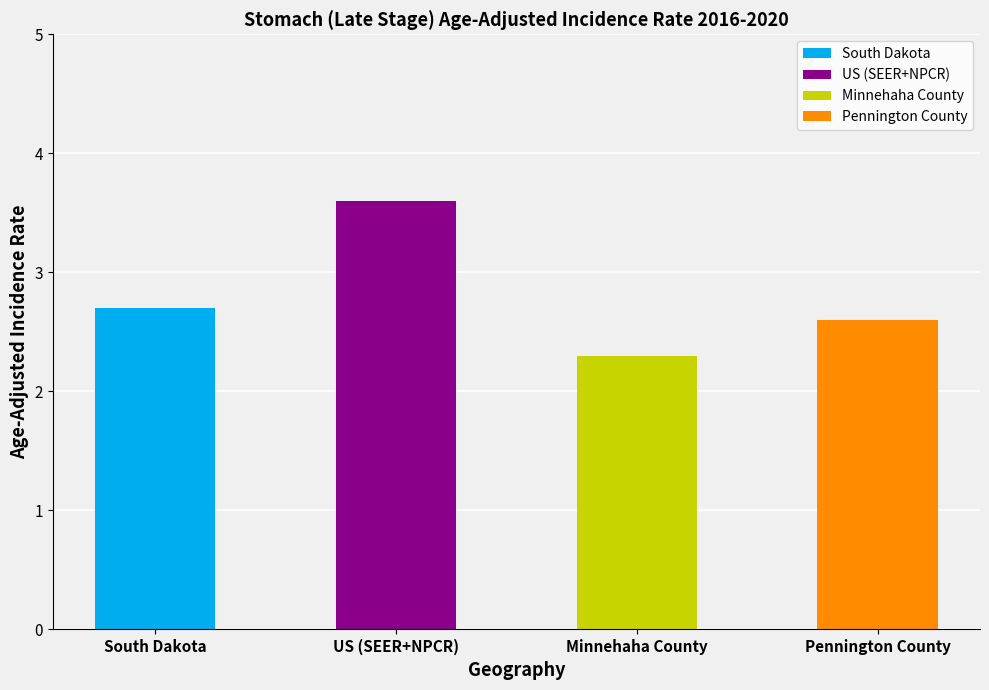

Which has a higher value, Pennington County or Minnehaha County?

Pennington County